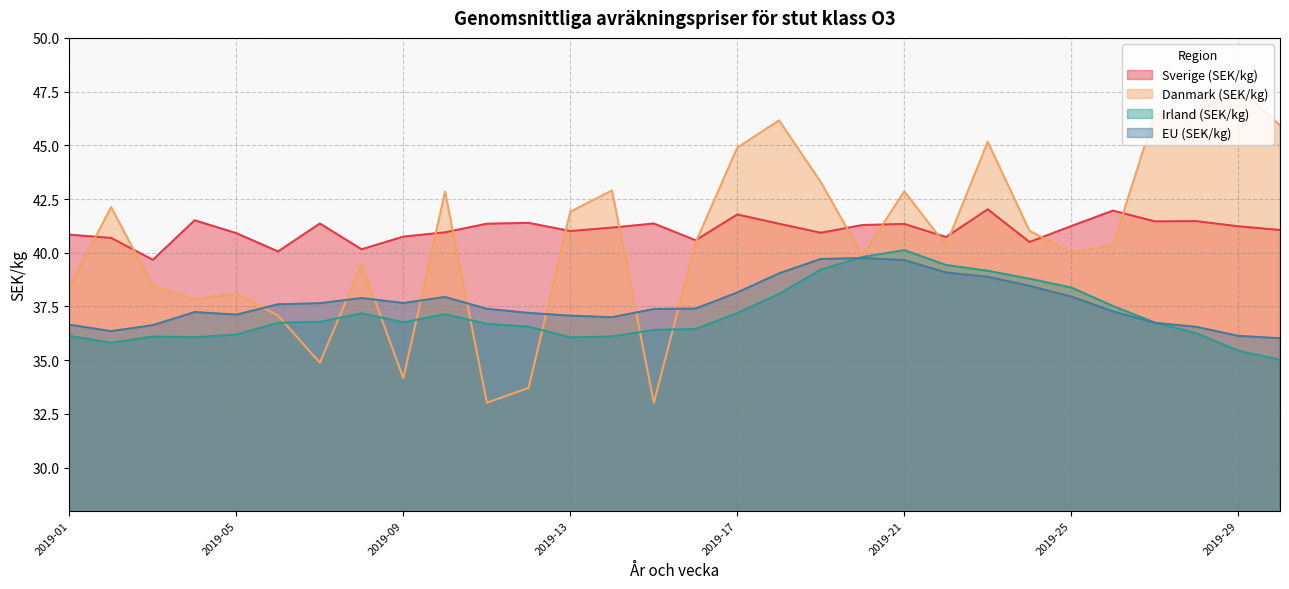

Reading left to right, extract all data points from this chart.

Sverige (SEK/kg): 40.8	40.7	39.7	41.5	40.9	40.1	41.4	40.2	40.8	41.0	41.4	41.4	41.0	41.2	41.4	40.6	41.8	41.4	40.9	41.3	41.3	40.7	42.0	40.5	41.2	42.0	41.5	41.5	41.2	41.1
Danmark (SEK/kg): 38.4	42.1	38.5	37.8	38.1	37.1	34.9	39.5	34.2	42.8	33.0	33.7	41.9	42.9	33.0	40.5	44.9	46.2	43.3	39.9	42.9	40.4	45.2	41.0	40.0	40.3	46.5	46.5	47.7	45.9
Irland (SEK/kg): 36.1	35.8	36.1	36.1	36.2	36.7	36.8	37.2	36.8	37.1	36.7	36.6	36.1	36.1	36.4	36.5	37.2	38.1	39.2	39.8	40.1	39.4	39.2	38.8	38.4	37.5	36.8	36.2	35.4	35.0
EU (SEK/kg): 36.6	36.4	36.6	37.2	37.1	37.6	37.6	37.9	37.7	37.9	37.4	37.2	37.1	37.0	37.4	37.4	38.1	39.0	39.7	39.8	39.7	39.1	38.9	38.5	38.0	37.3	36.7	36.5	36.1	36.0